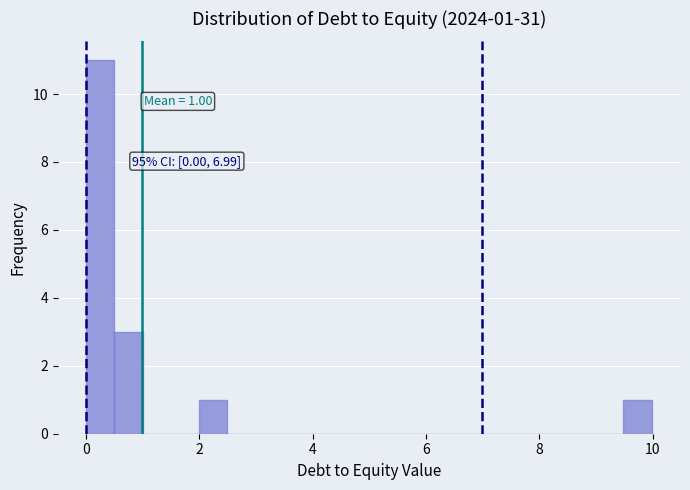

Read against the x-axis, roughly where is the centre of the tallest bar?

0.2